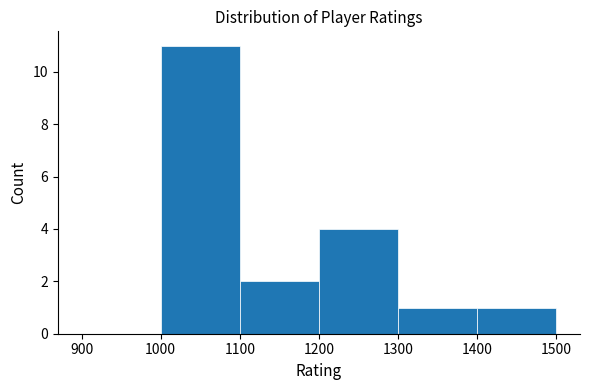

Reading left to right, list every bar in this chart as the range it spans on the x-axis followed by its height. The values are not printed on the chart, so give them approximately, as read against the axis.

900 to 1000: 0
1000 to 1100: 11
1100 to 1200: 2
1200 to 1300: 4
1300 to 1400: 1
1400 to 1500: 1